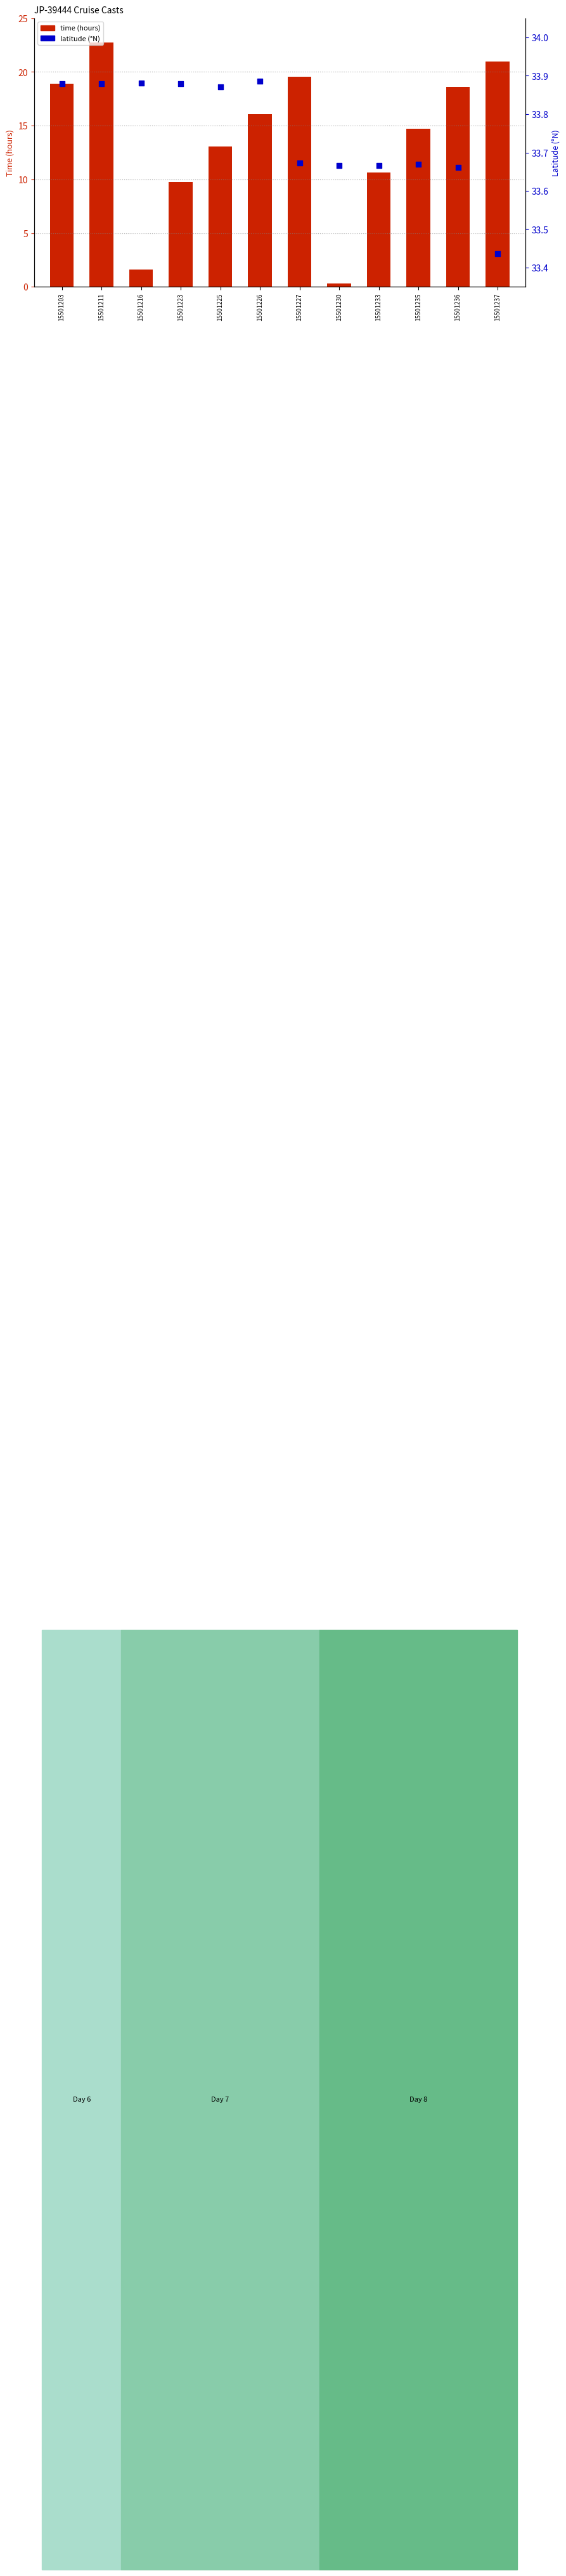

What are all the series names shown in the legend?

time (hours), latitude (°N)